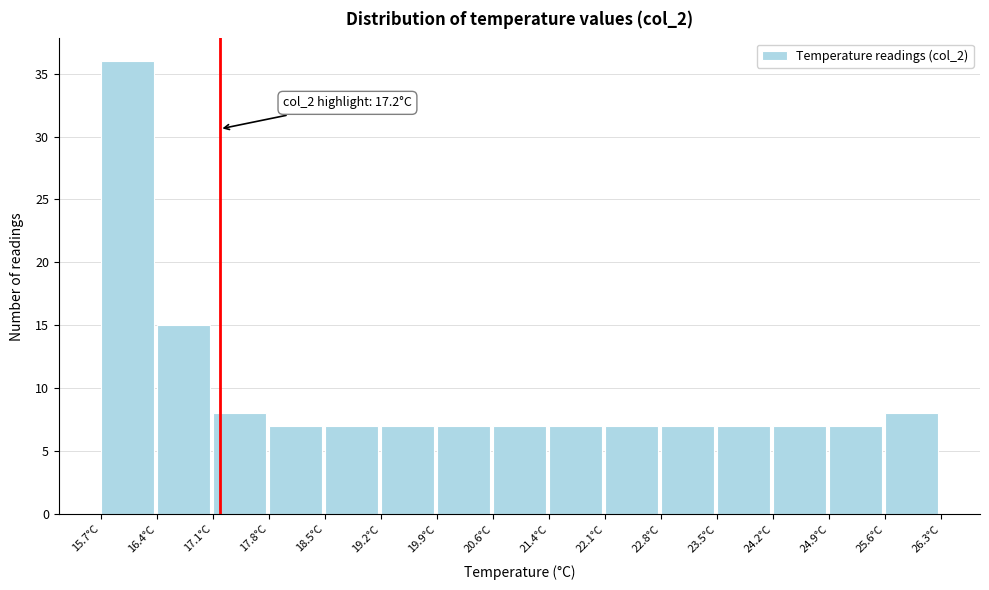

Over which range of the x-axis is the bar tallest?

15.7 to 16.4